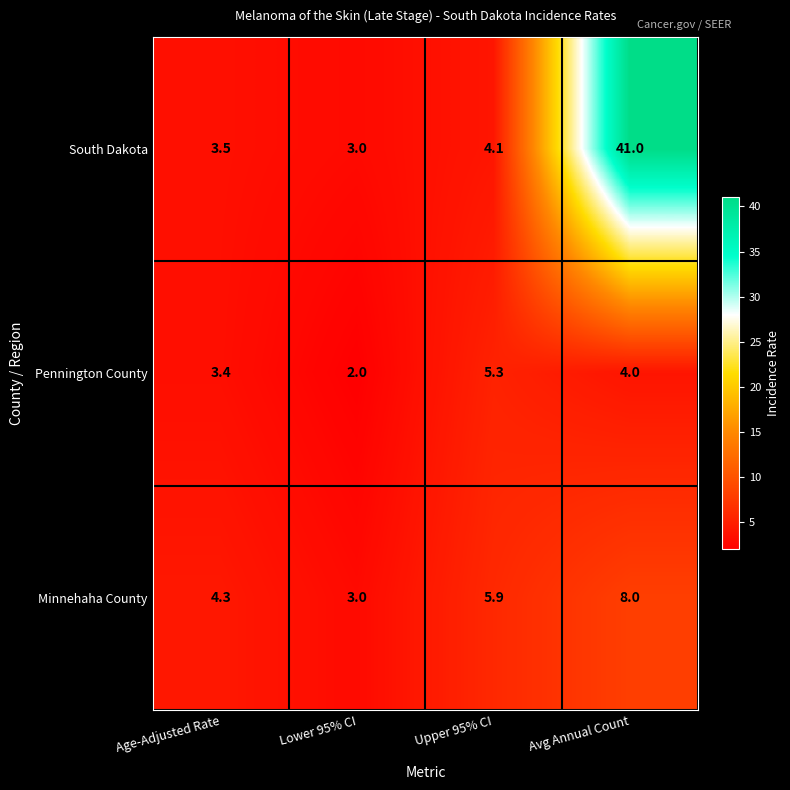

At how many categories does at least one series exceed 35?

1